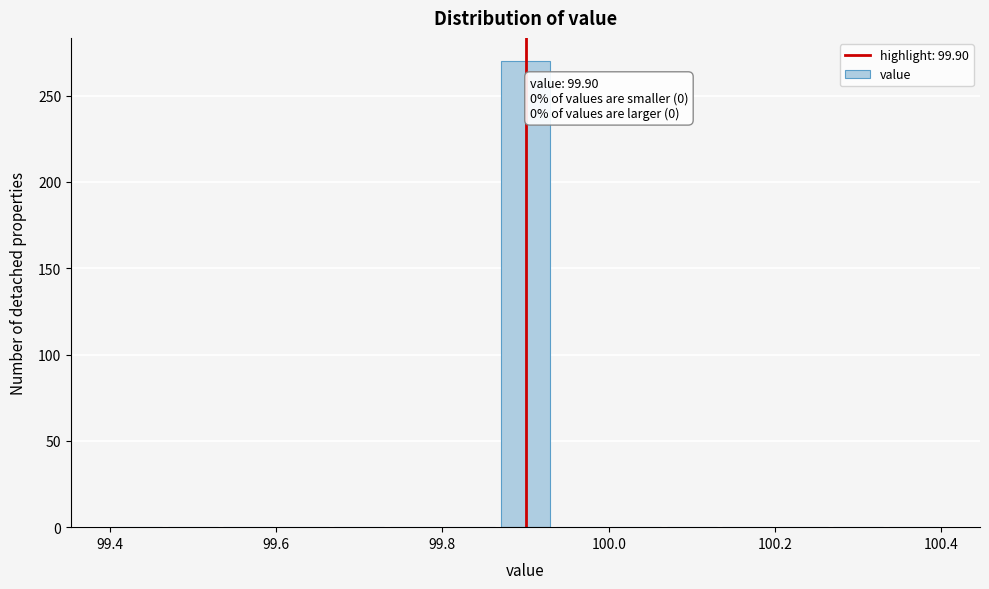

Around what value on the x-axis is the tallest bar? Give the approximate position of its centre, as read against the axis.

99.90